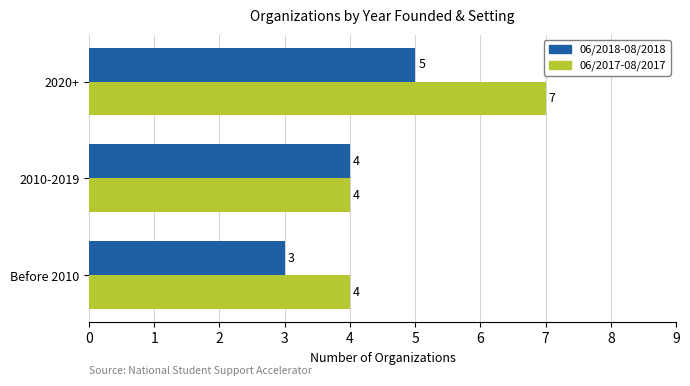

What are all the series names shown in the legend?

06/2018-08/2018, 06/2017-08/2017